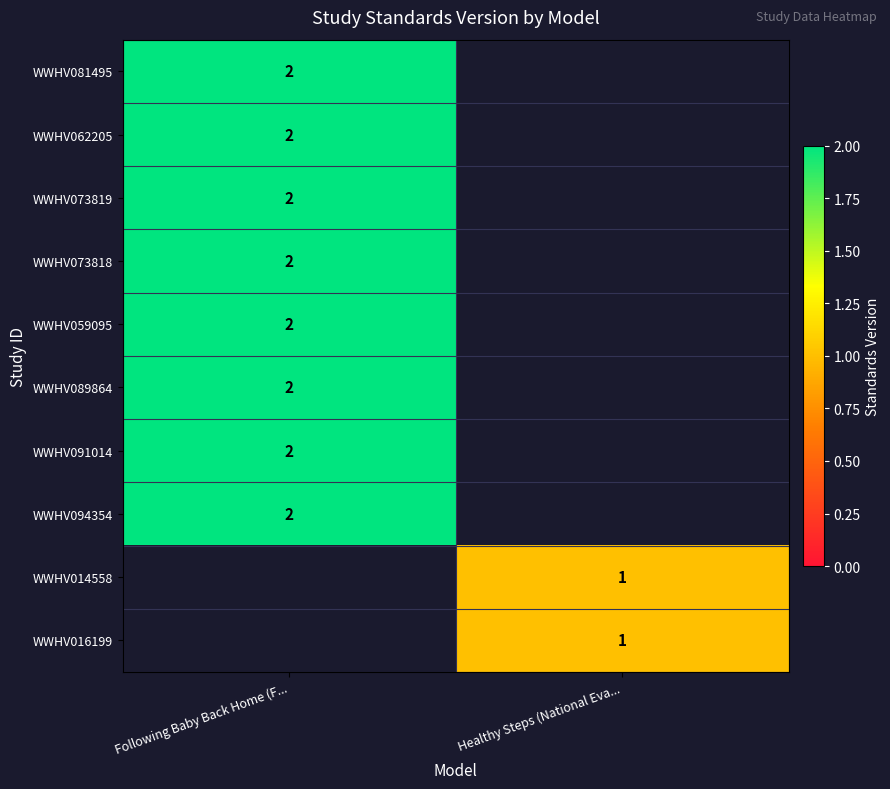

The value of WWHV073819 at Following Baby Back Home (F... is 2. True or false?

True